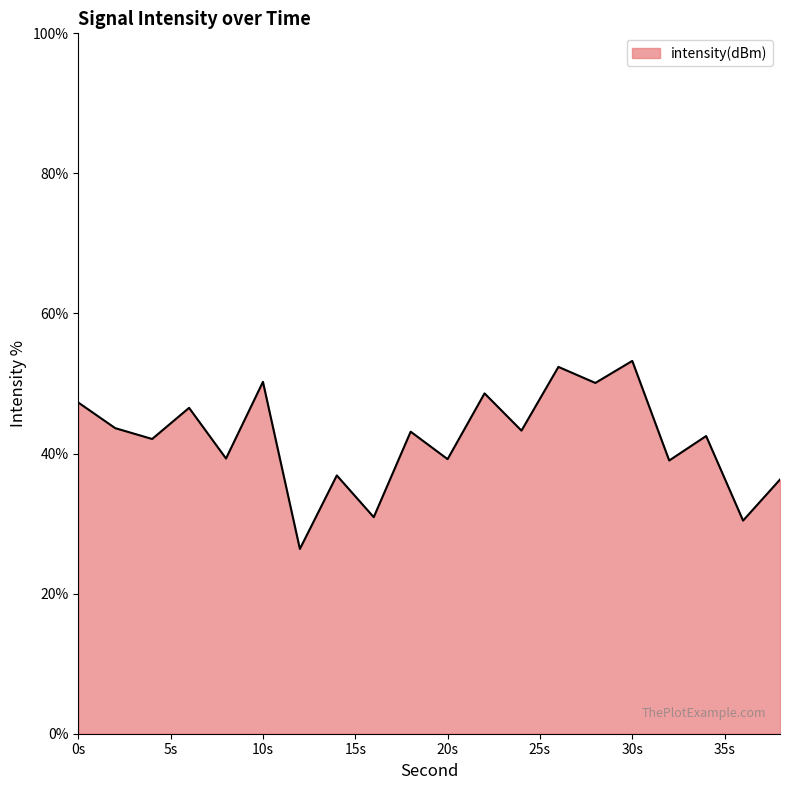

What is the difference between the maximum and minimum values?

26.8